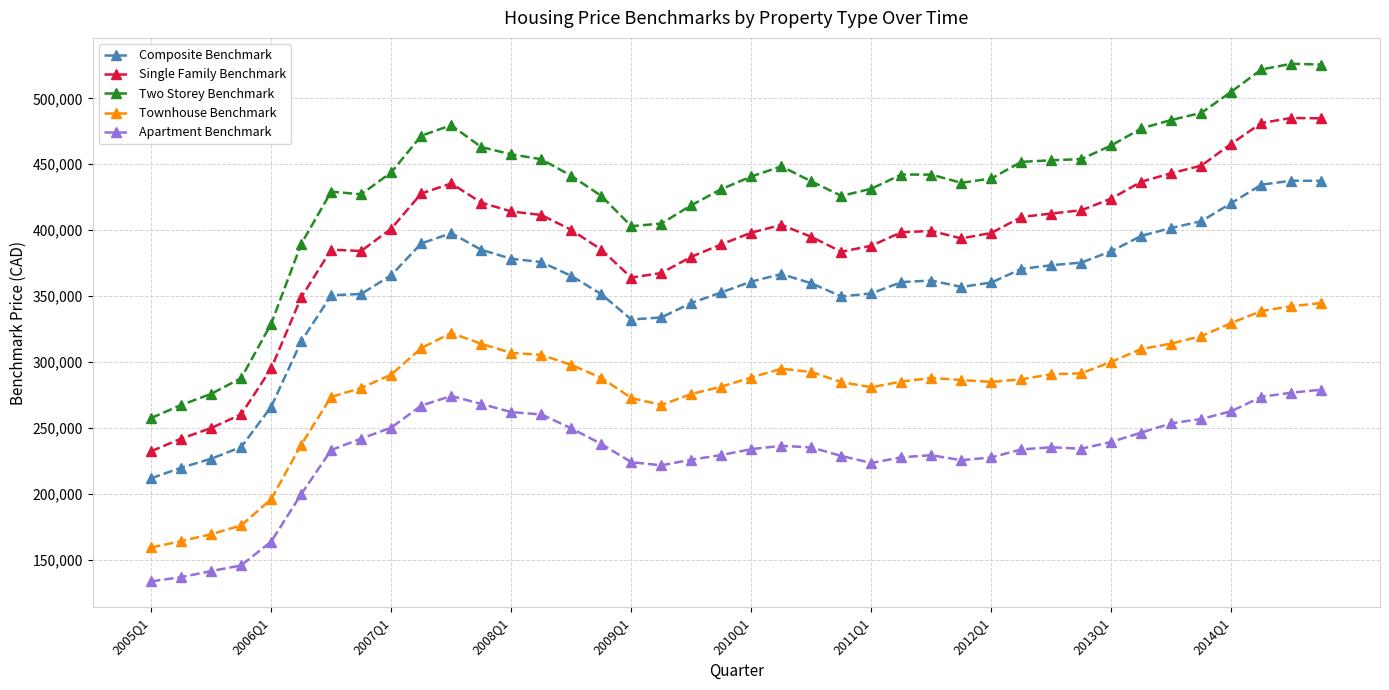

What is the value of the Townhouse Benchmark point at the 39th from the left?

342300